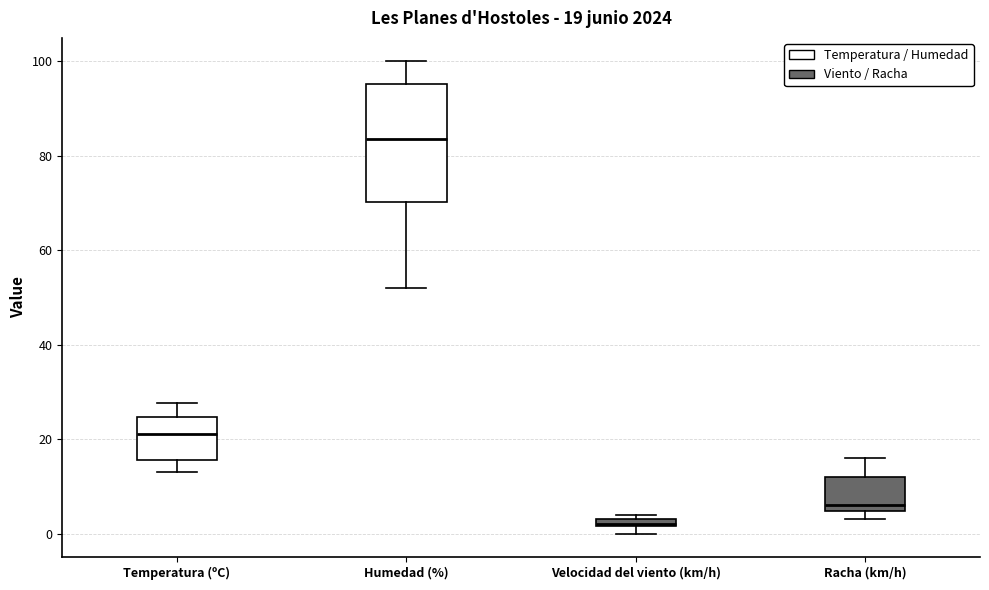

Which box has the highest median line?

Humedad (%)